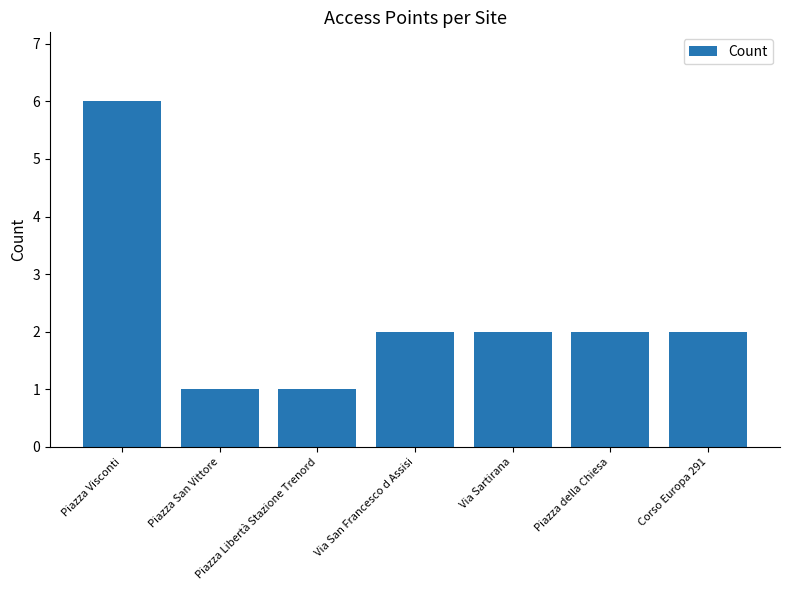

The chart shows a value of 3 at Via Sartirana. True or false?

False